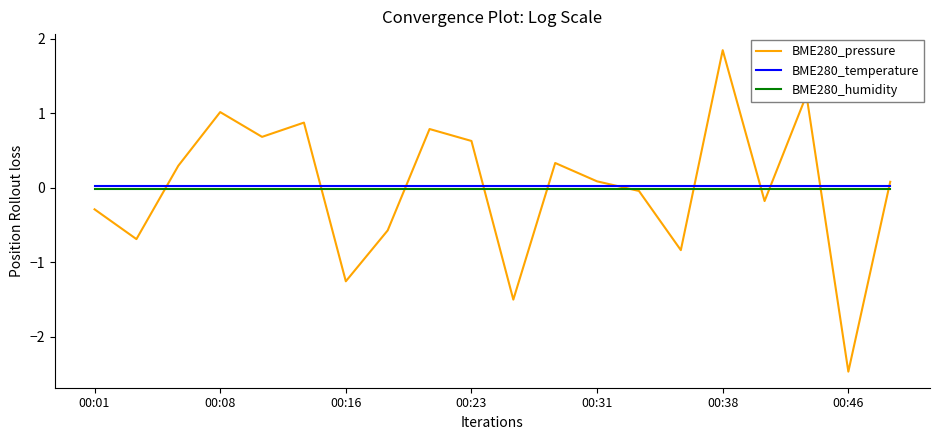

Which series has the widest spread of values?

BME280_pressure